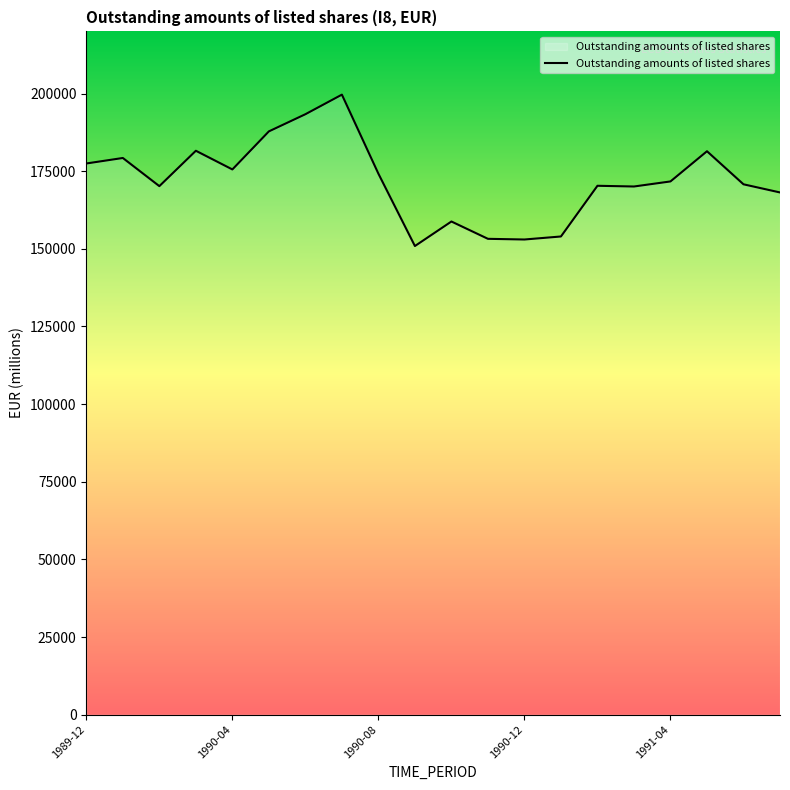

What is the smallest value displayed?

150888.8